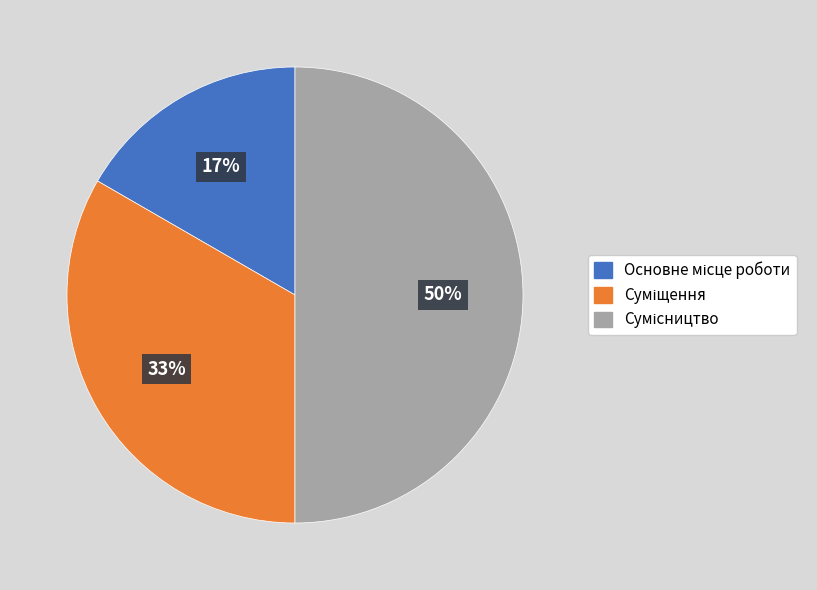

How many slices are in this pie chart?

3